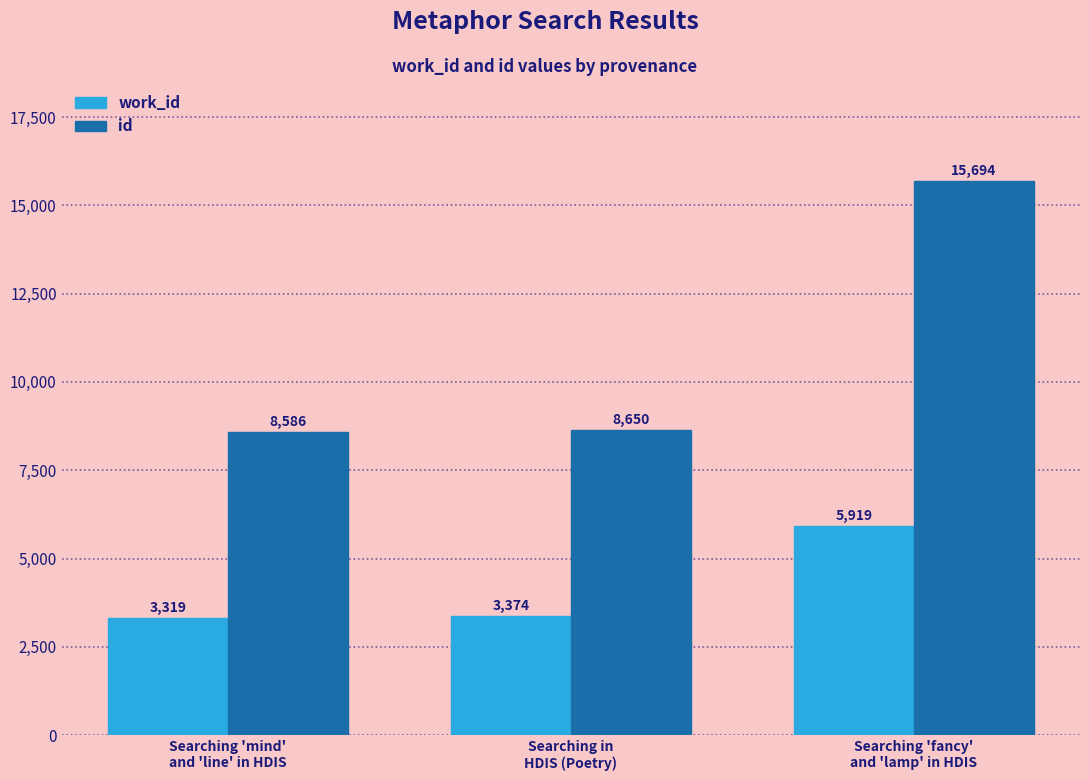

What are all the series names shown in the legend?

work_id, id